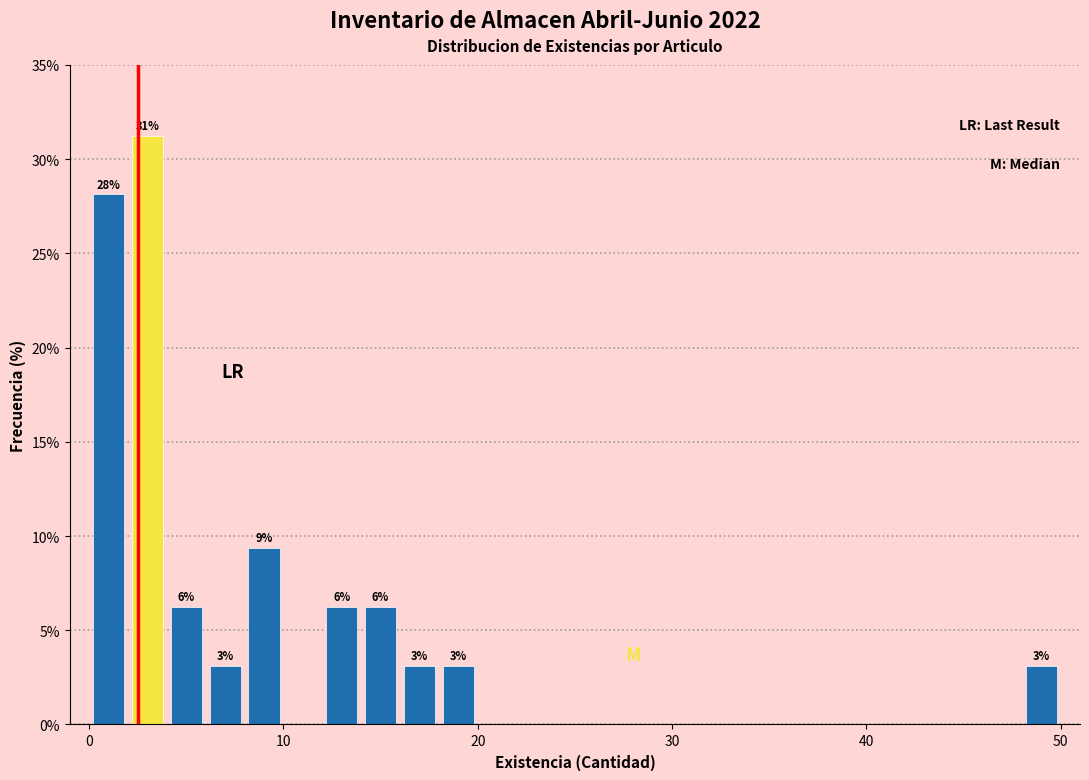

Around what value on the x-axis is the tallest bar? Give the approximate position of its centre, as read against the axis.

3